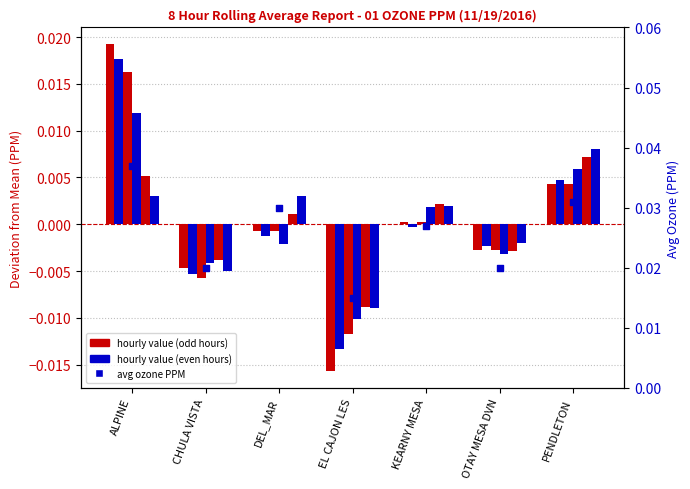

Is the value of Hour 4 at DEL_MAR greater than the value of Hour 5 at KEARNY MESA?

No